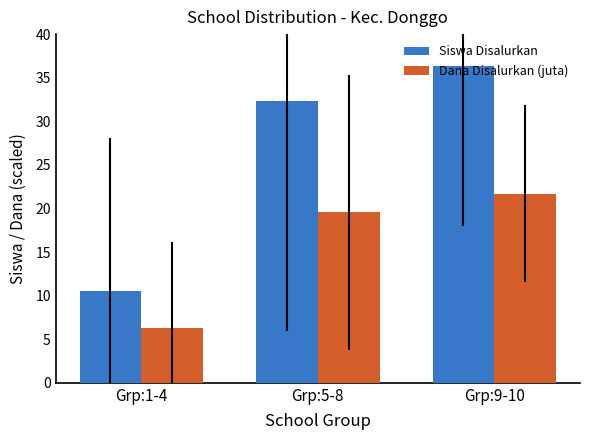

What are all the series names shown in the legend?

Siswa Disalurkan, Dana Disalurkan (juta)